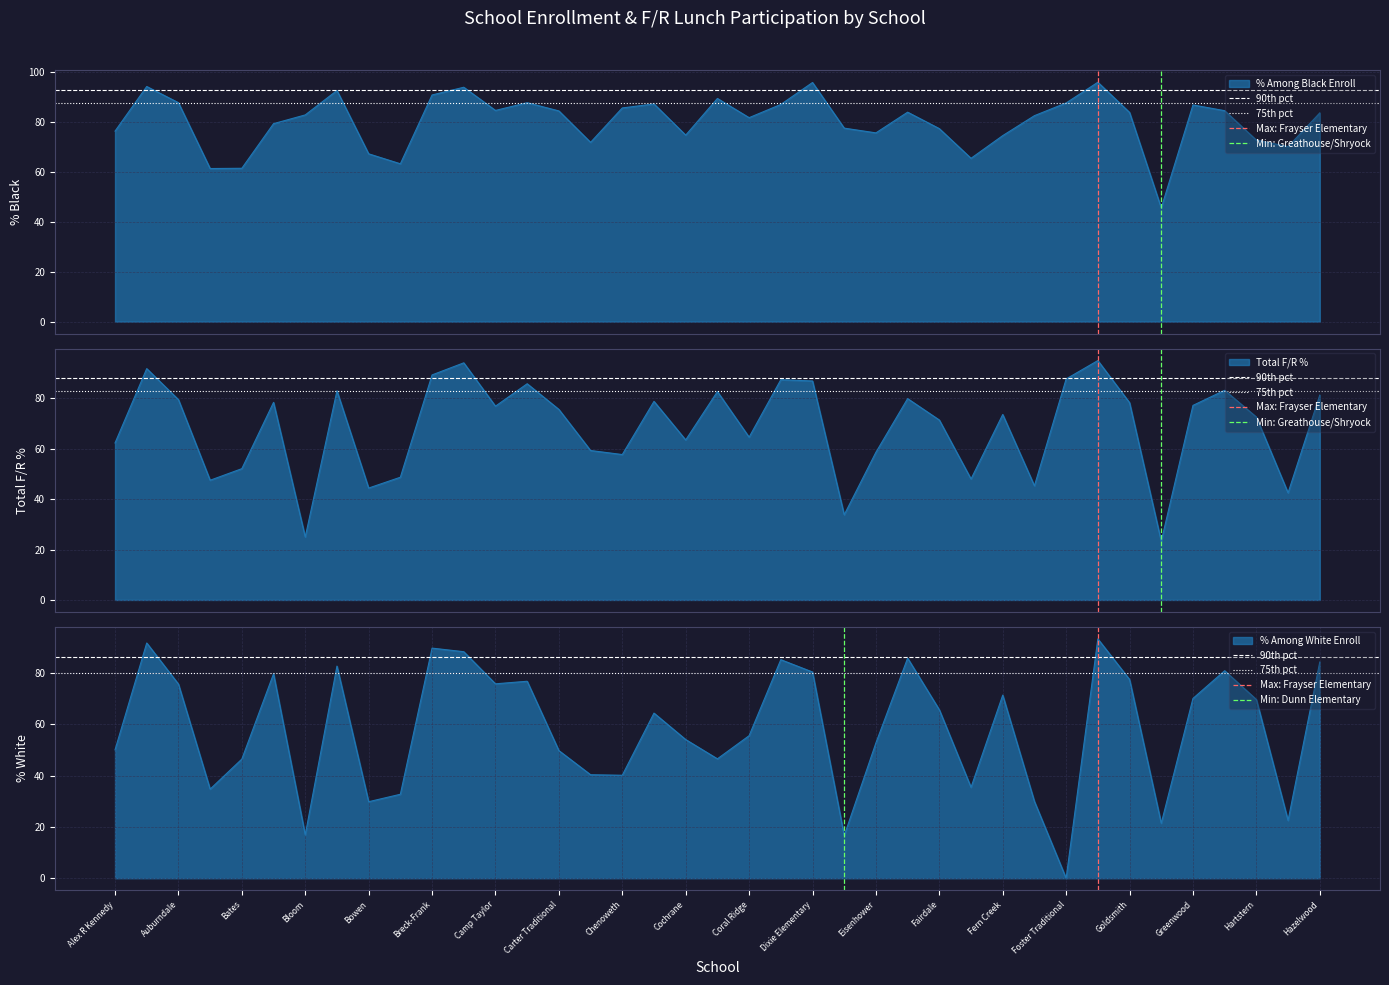

What is the value of the 90th pct point at the 2nd from the left?

86.2